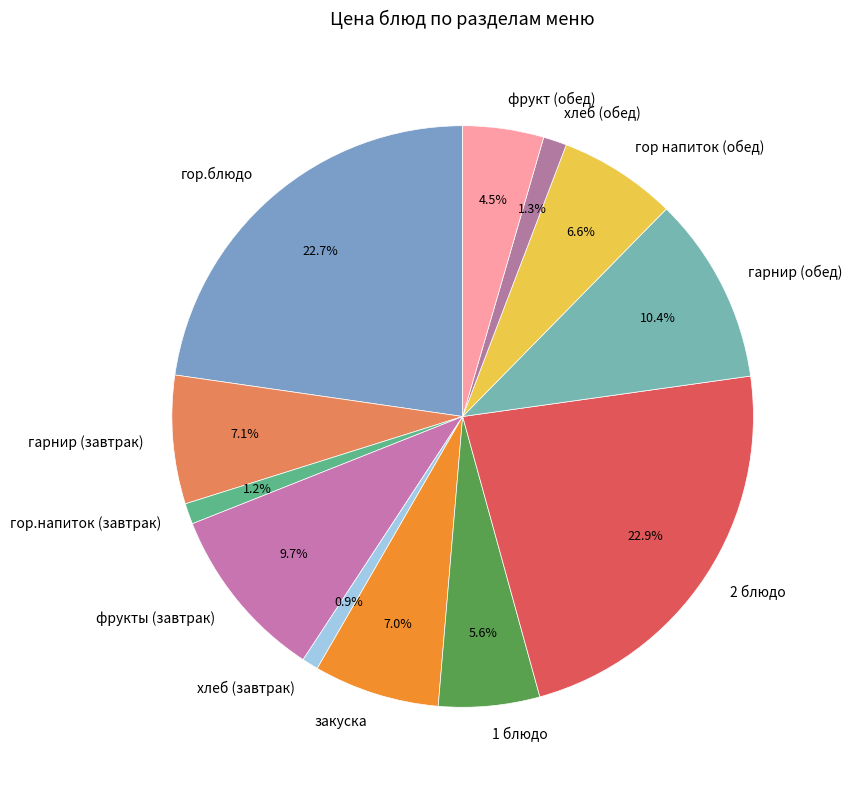

Which has a higher value, гор напиток (обед) or гарнир (завтрак)?

гарнир (завтрак)